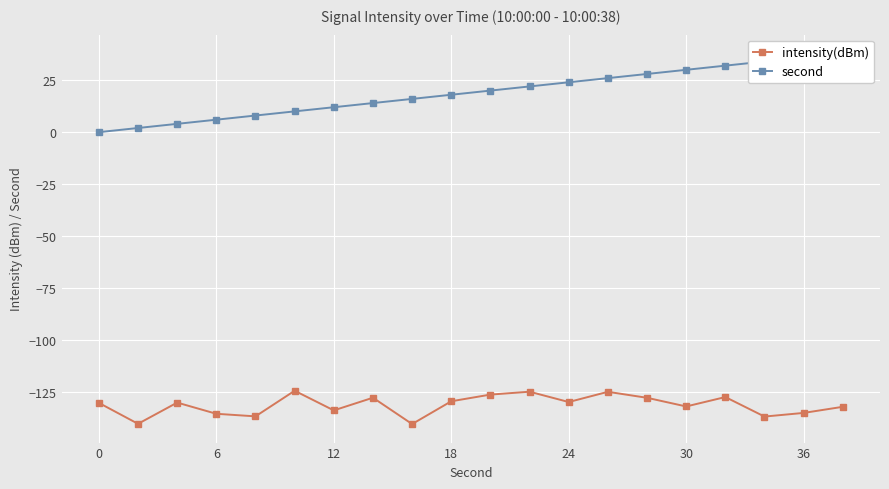

What is the highest value of the intensity(dBm) series?

-124.4